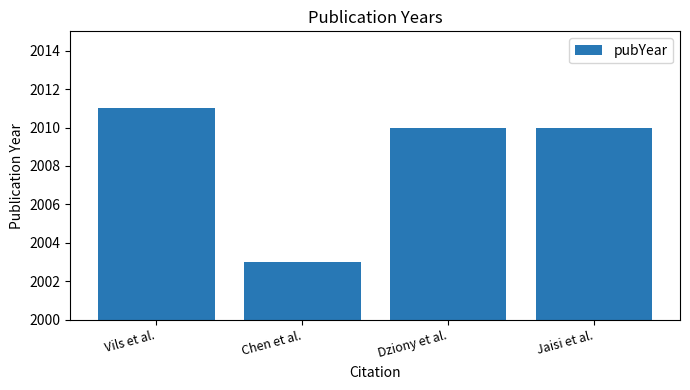

Does the chart contain any negative values?

No